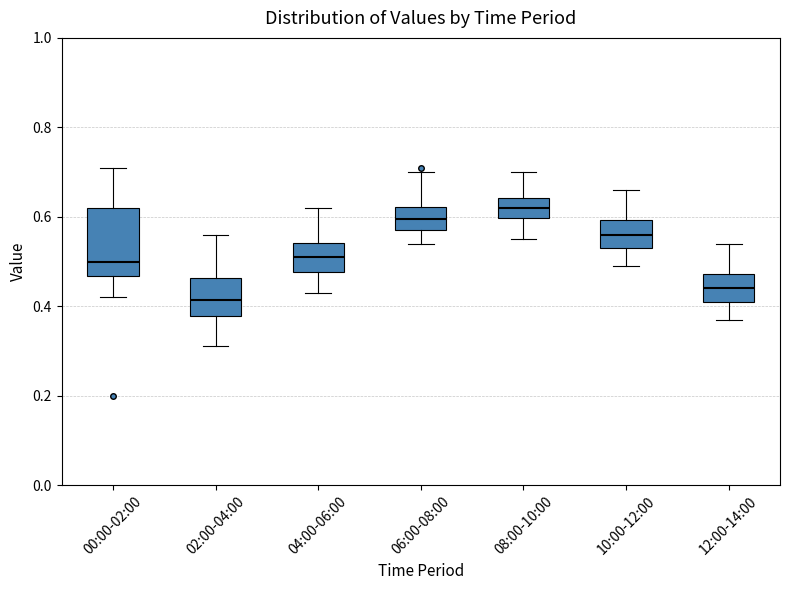

Comparing the boxes themselves (not the whiskers), which one is the tallest?

00:00-02:00